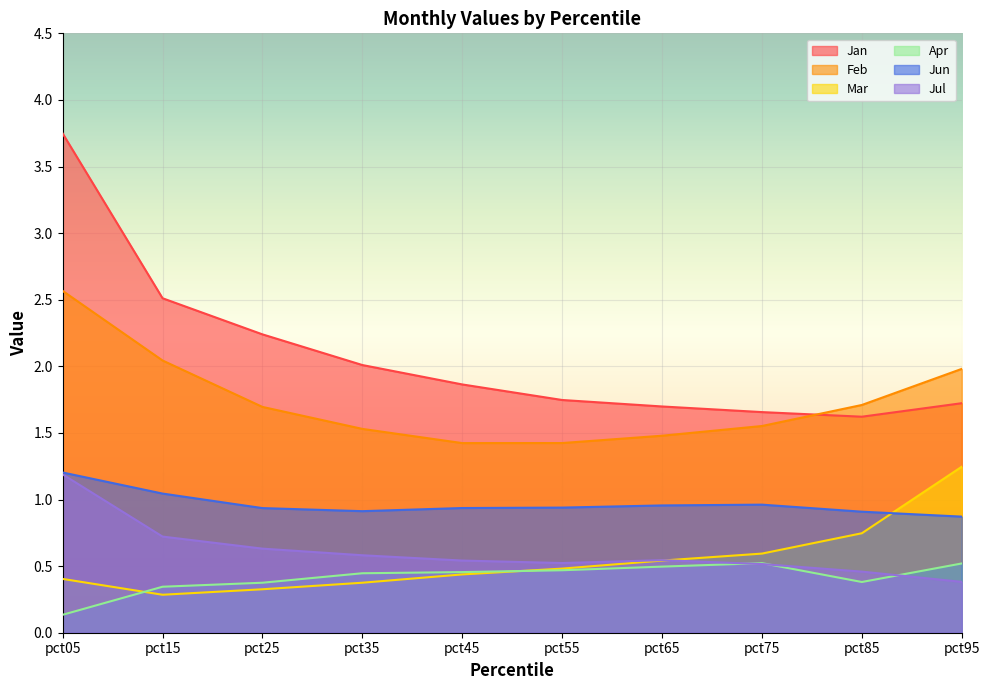

At how many categories does at least one series exceed 0?

10